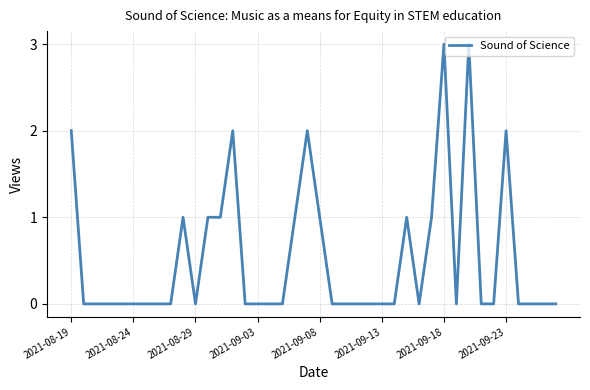

Reading left to right, transcribe all the data shown in this chart.

2	0	0	0	0	0	0	0	0	1	0	1	1	2	0	0	0	0	1	2	1	0	0	0	0	0	0	1	0	1	3	0	3	0	0	2	0	0	0	0